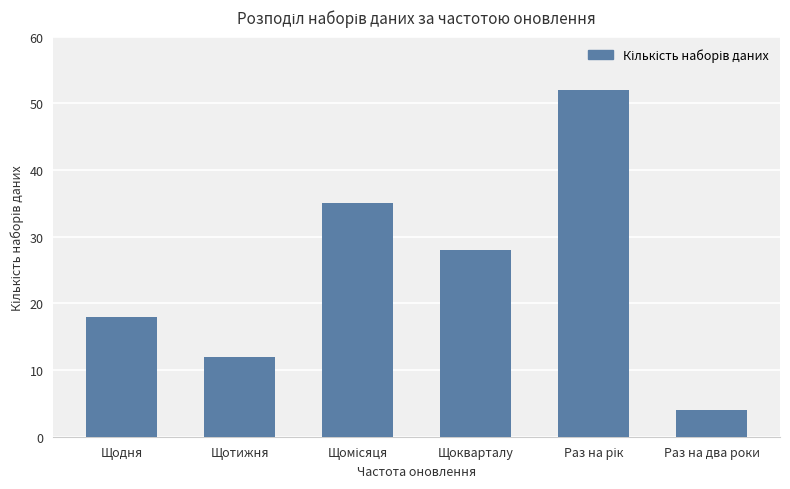

What is the average value?

25